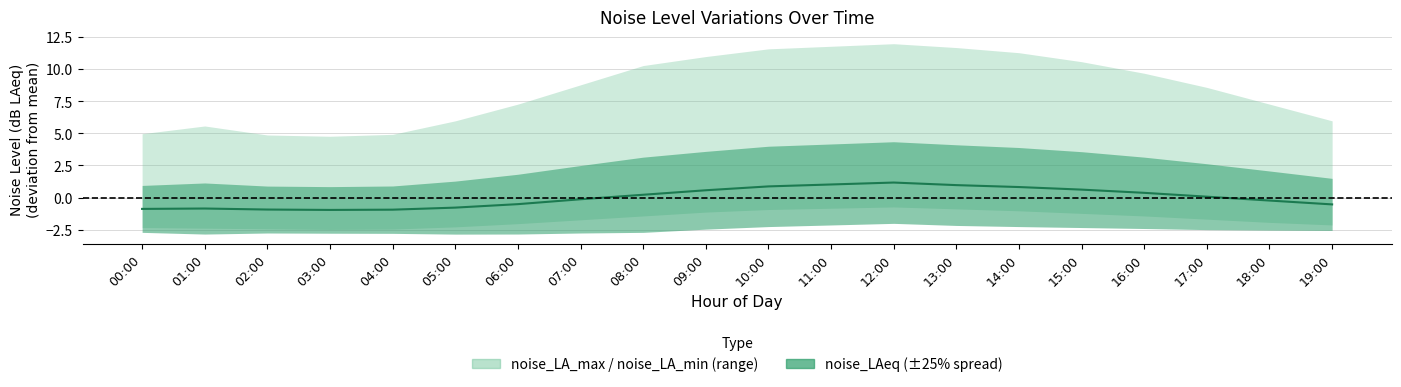

How many values are above zero?

10